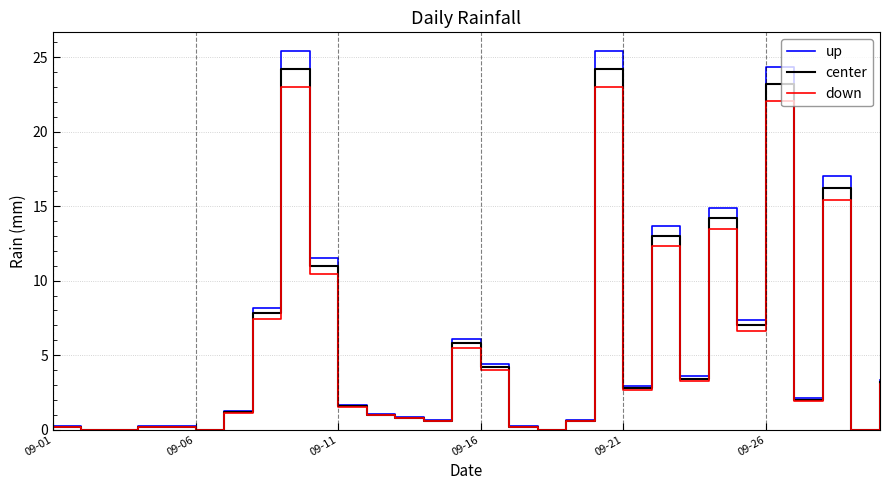

List the series in order of their peak value, lowest first.

down, center, up